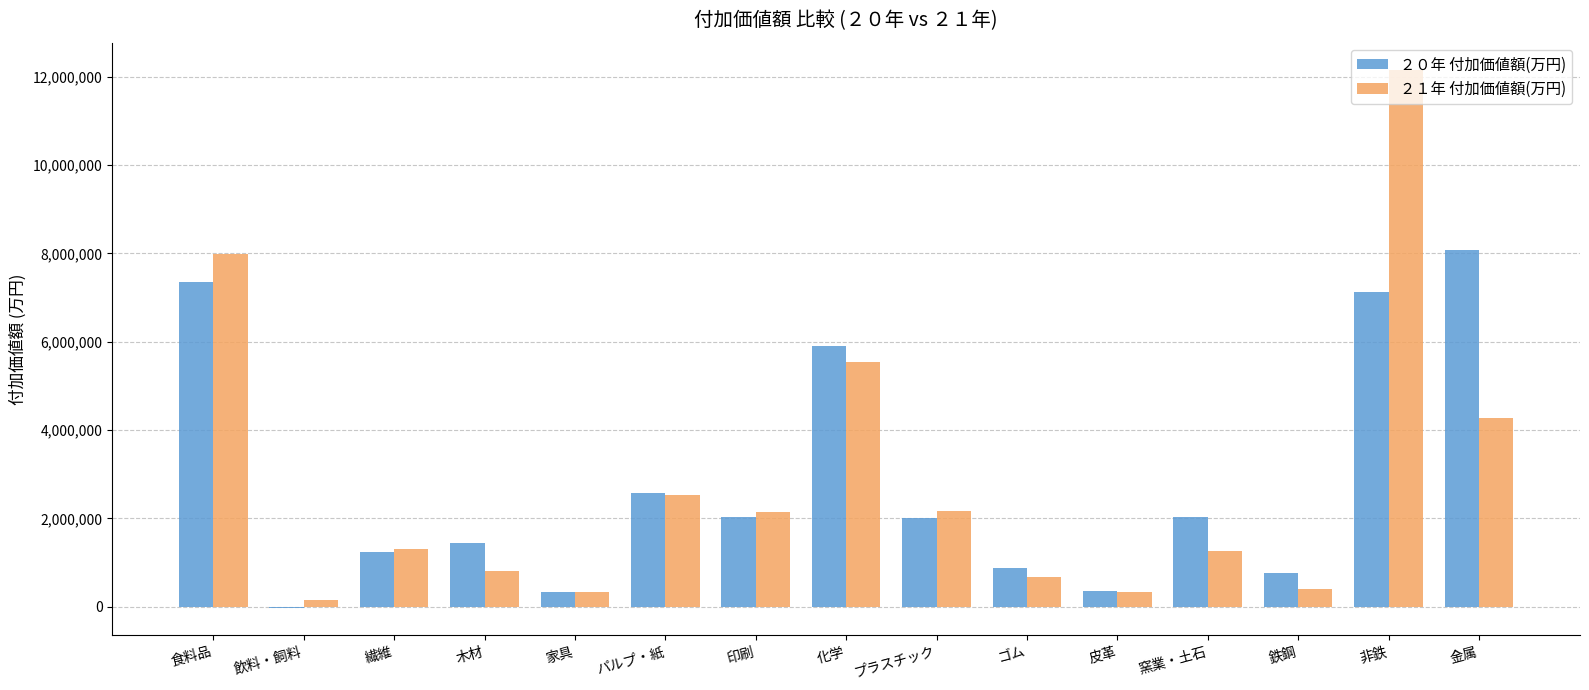

The ２１年 付加価値額(万円) series shows 205580 at ゴム. True or false?

False